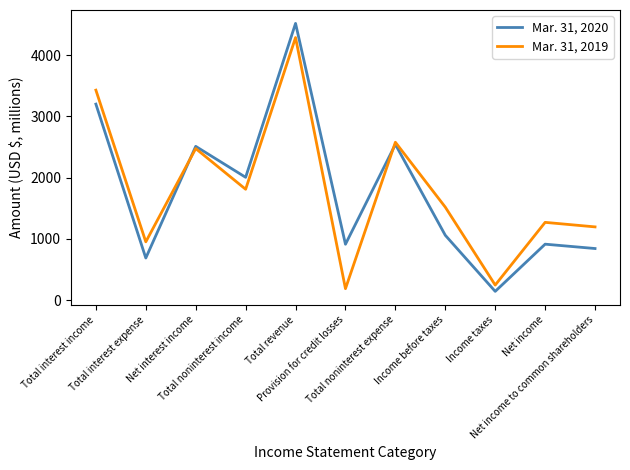

Is it true that Mar. 31, 2019 equals 516 at Income before taxes?

False